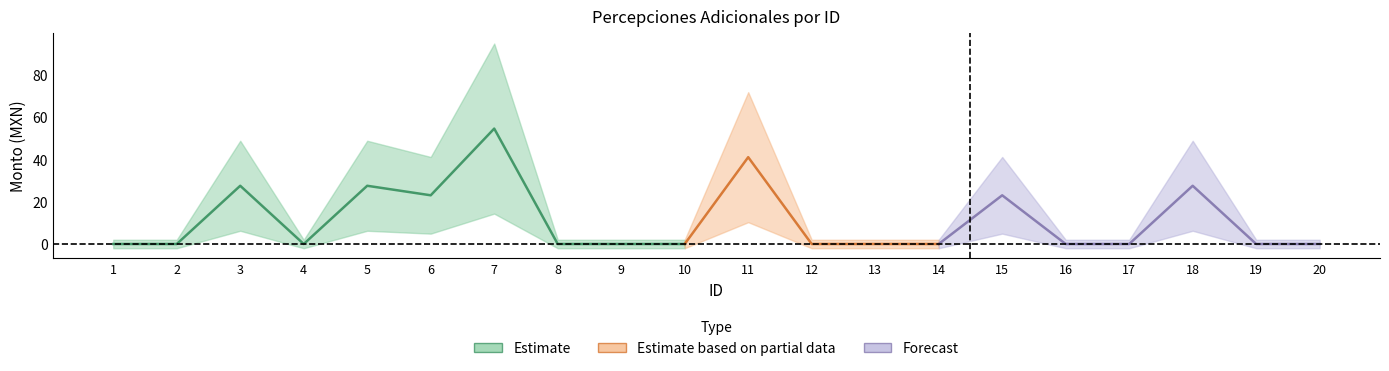

How many data points does each series have?

20